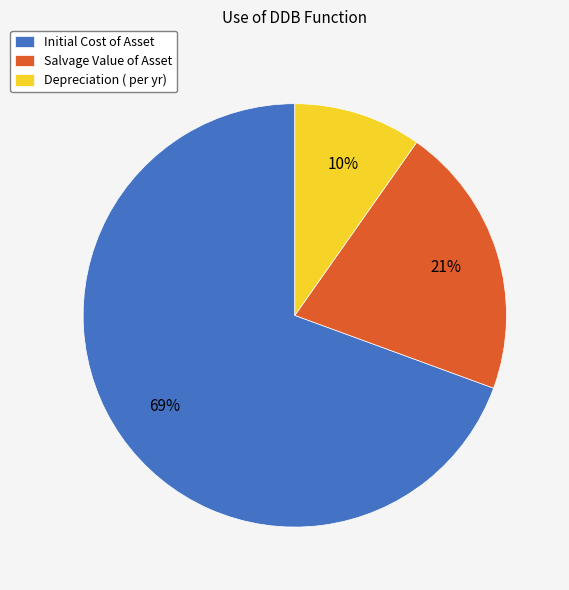

To the nearest percent, what is the average slice percentage?

33%